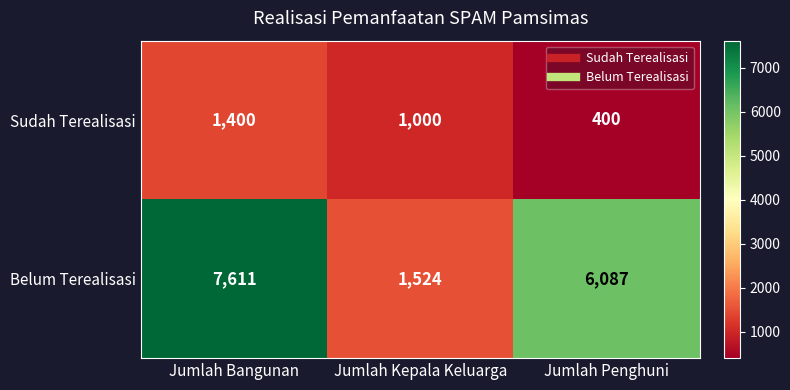

At which label is Belum Terealisasi closest to 4567?

Jumlah Penghuni